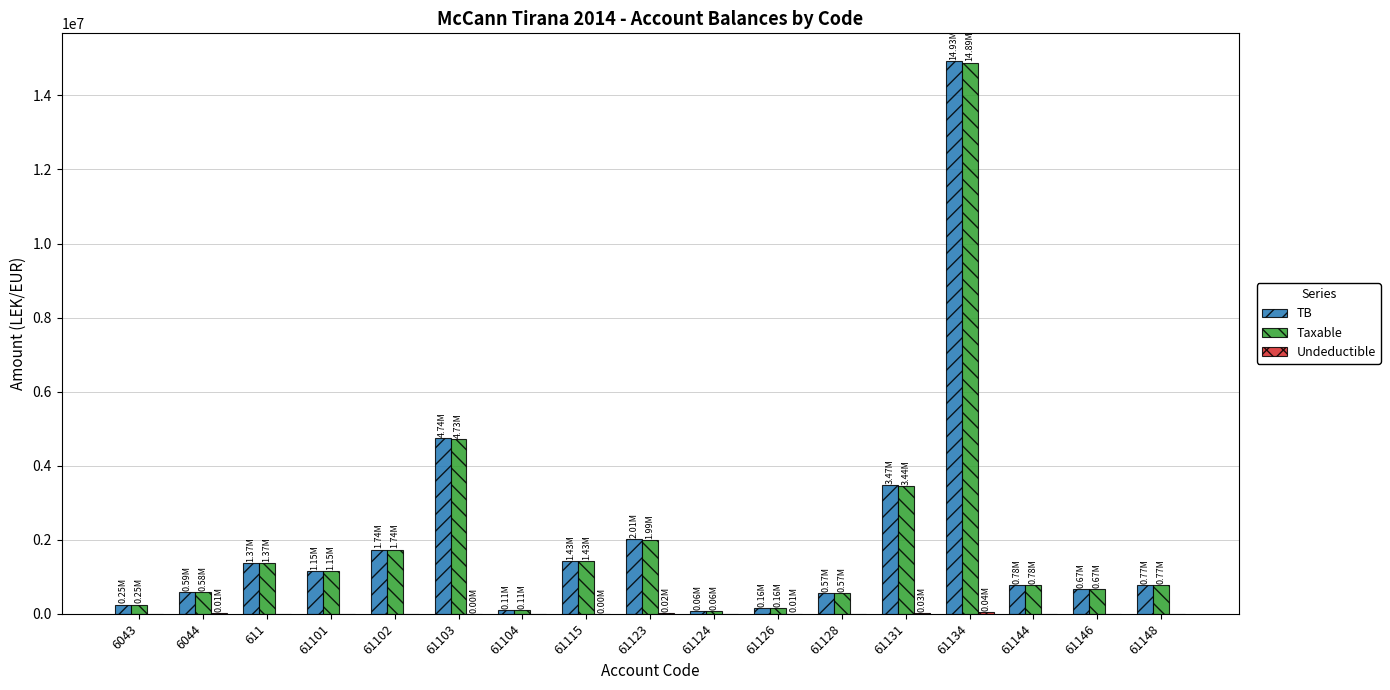

At which category is the sum across all series the highest?

61134